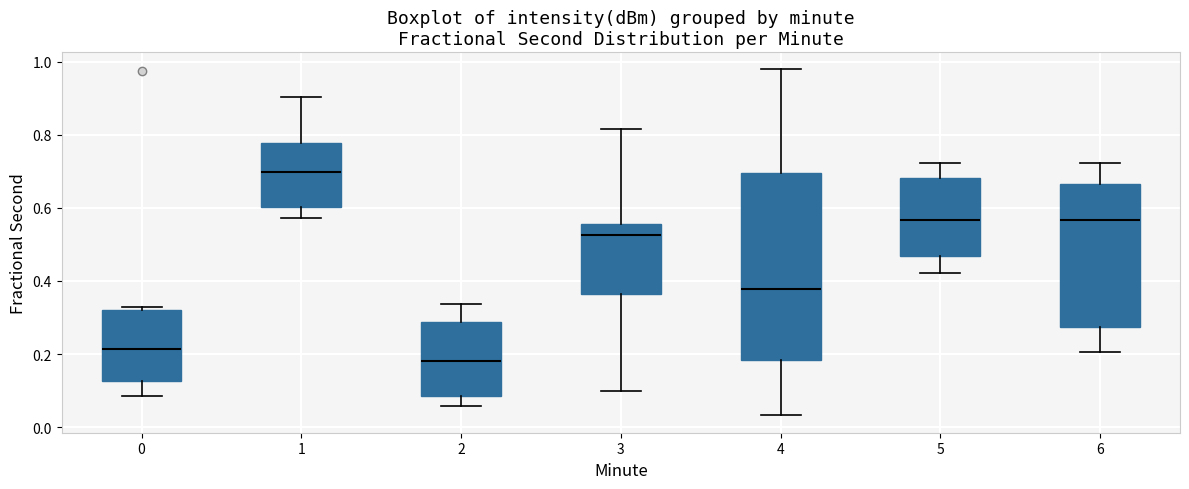

Reading left to right, read every box against the y-axis: the position of its median line, the range the box covers, and the ends of its whiskers. The values are not printed on the chart, so give them approximately, as read against the axis.

0: median 0.22, box 0.12 to 0.32, whiskers 0.08 to 0.34
1: median 0.70, box 0.60 to 0.78, whiskers 0.58 to 0.90
2: median 0.18, box 0.08 to 0.28, whiskers 0.06 to 0.34
3: median 0.52, box 0.36 to 0.56, whiskers 0.10 to 0.82
4: median 0.38, box 0.18 to 0.70, whiskers 0.04 to 0.98
5: median 0.56, box 0.46 to 0.68, whiskers 0.42 to 0.72
6: median 0.56, box 0.28 to 0.66, whiskers 0.20 to 0.72